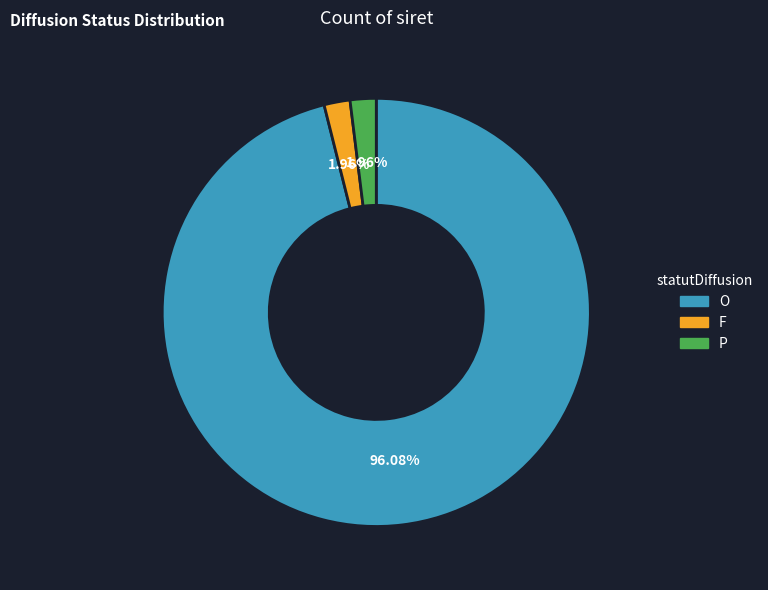

To the nearest percent, what portion does P represent?

2%